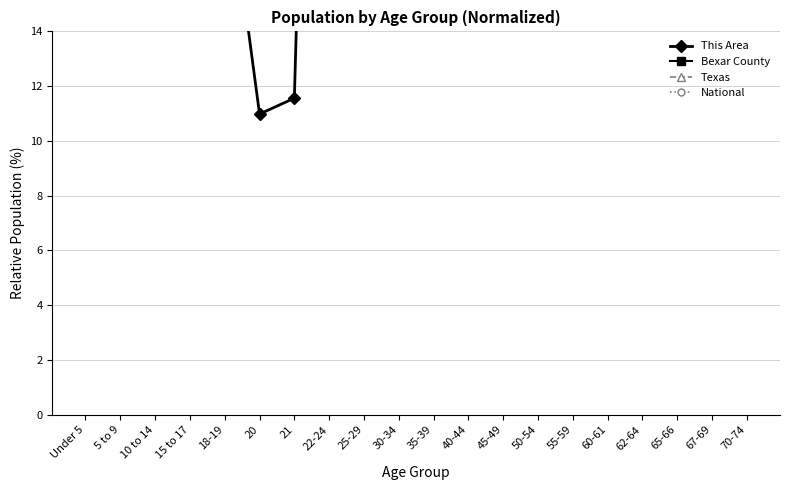

The Texas series shows 49.6 at 70-74. True or false?

False